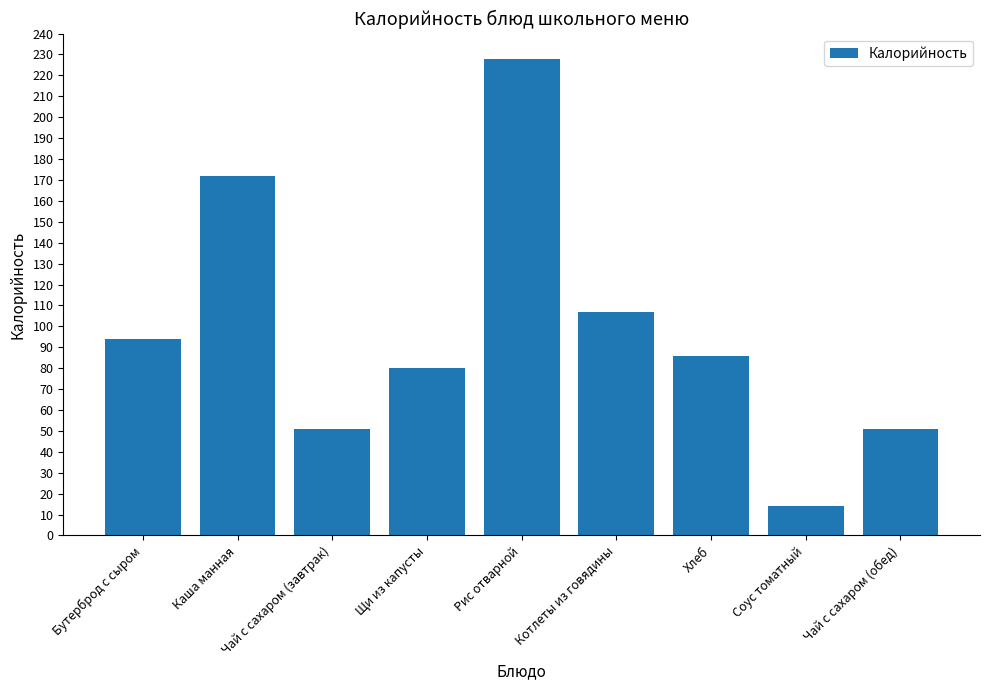

What is the label of the 2nd bar from the left?

Каша манная